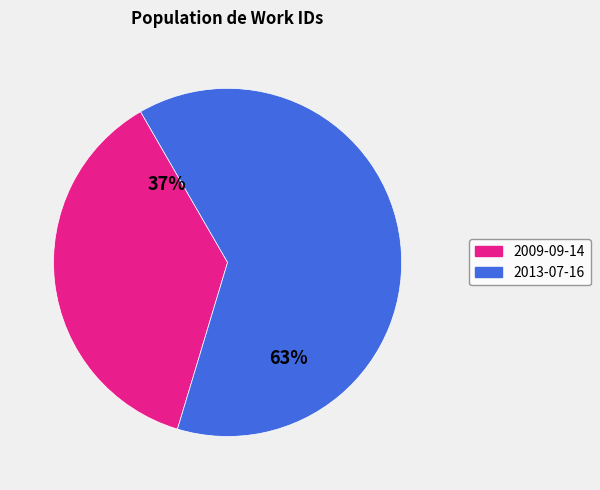

The 2013-07-16 slice represents 48% of the pie. True or false?

False